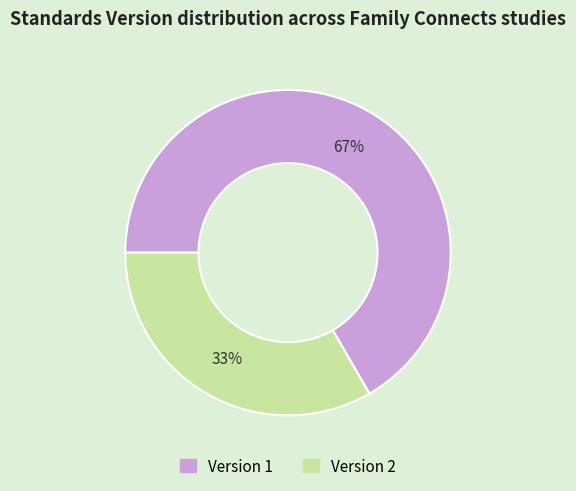

To the nearest percent, what is the average slice percentage?

50%